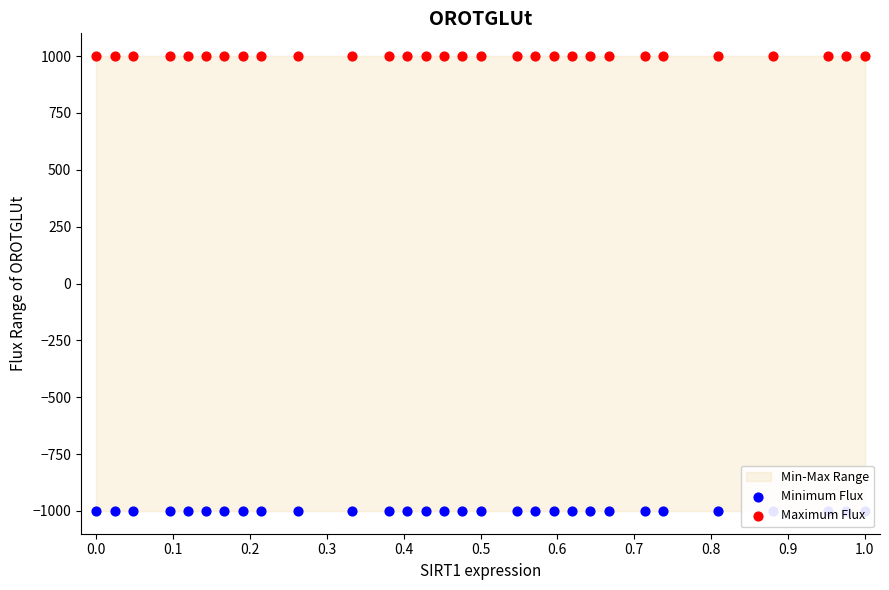

At how many categories does at least one series exceed 713?

30